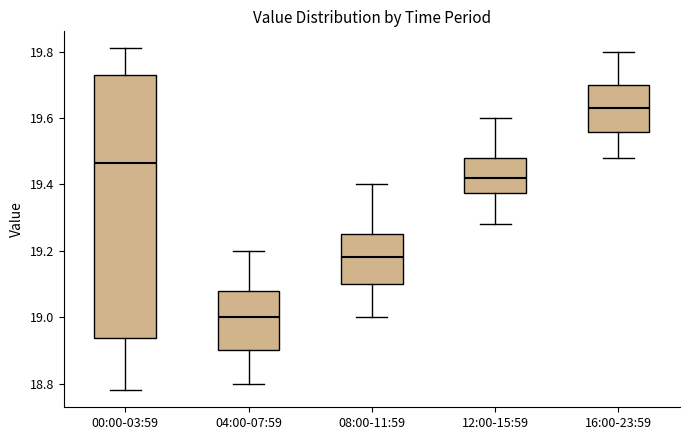

Reading left to right, transcribe this box plot: for each box, give where its median line is, the range the box spans, and where its two whiskers end, as read against the y-axis. The values are not printed on the chart, so give them approximately, as read against the axis.

00:00-03:59: median 19.46, box 18.94 to 19.74, whiskers 18.78 to 19.82
04:00-07:59: median 19.00, box 18.90 to 19.08, whiskers 18.80 to 19.20
08:00-11:59: median 19.18, box 19.10 to 19.26, whiskers 19.00 to 19.40
12:00-15:59: median 19.42, box 19.38 to 19.48, whiskers 19.28 to 19.60
16:00-23:59: median 19.64, box 19.56 to 19.70, whiskers 19.48 to 19.80